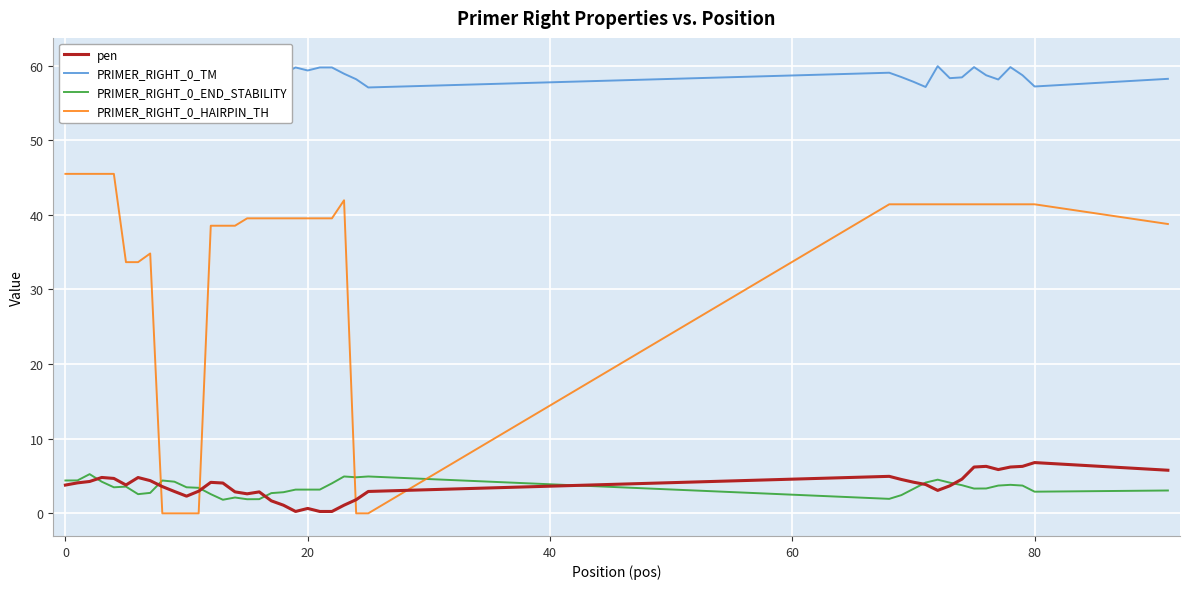

True or false: PRIMER_RIGHT_0_HAIRPIN_TH and pen cross at least once.

True